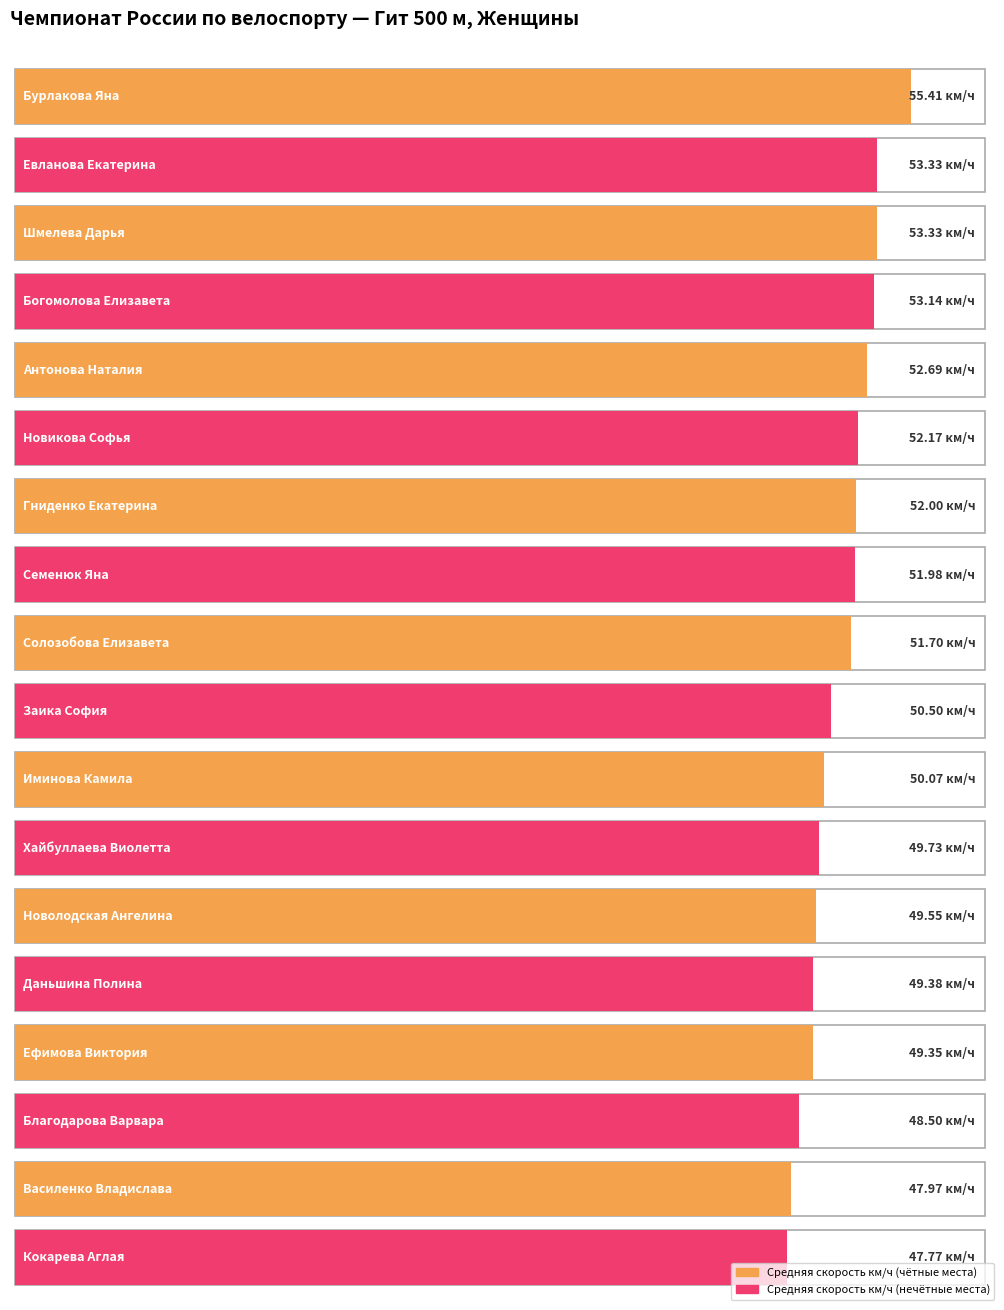

Does the chart contain any negative values?

No